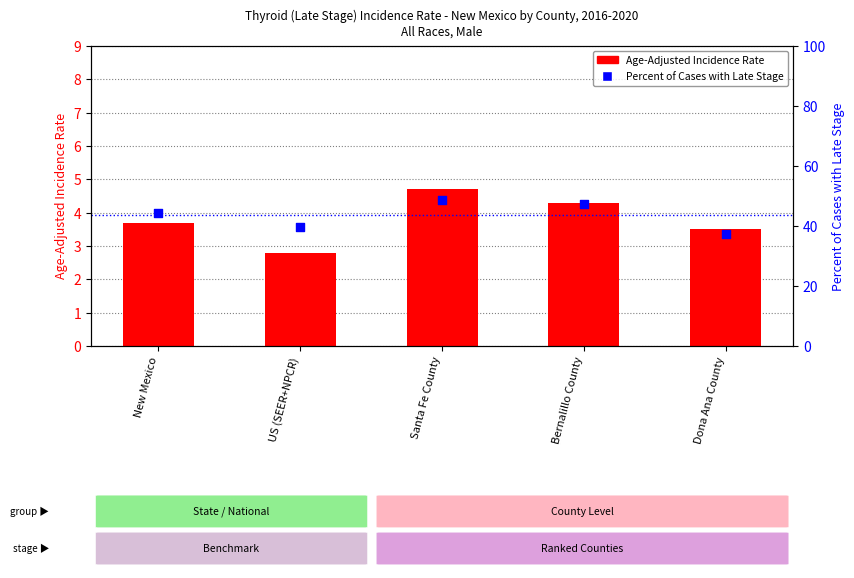

Which series has the widest spread of Y values?

Percent of Cases with Late Stage